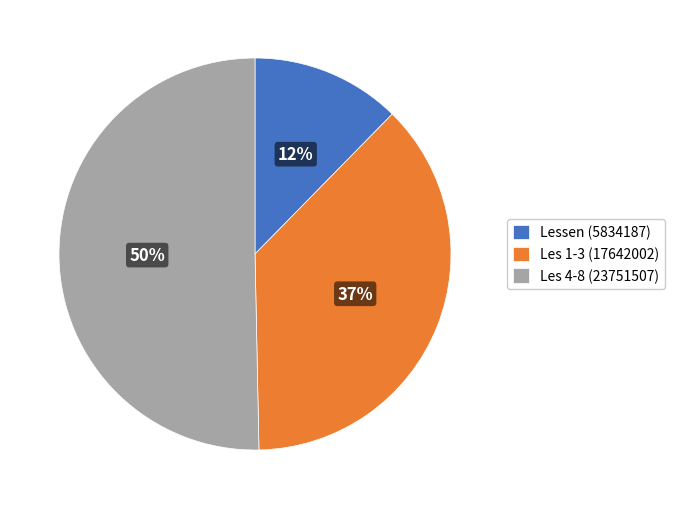

Which category accounts for the majority?

Les 4-8 (23751507)